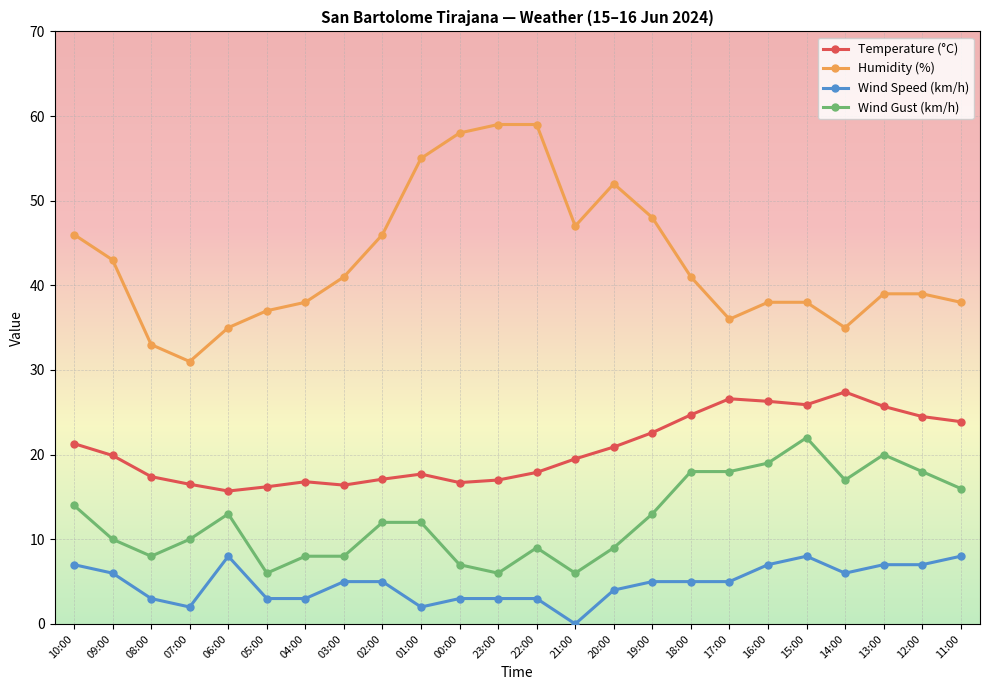

What position from the right is 09:00?

23